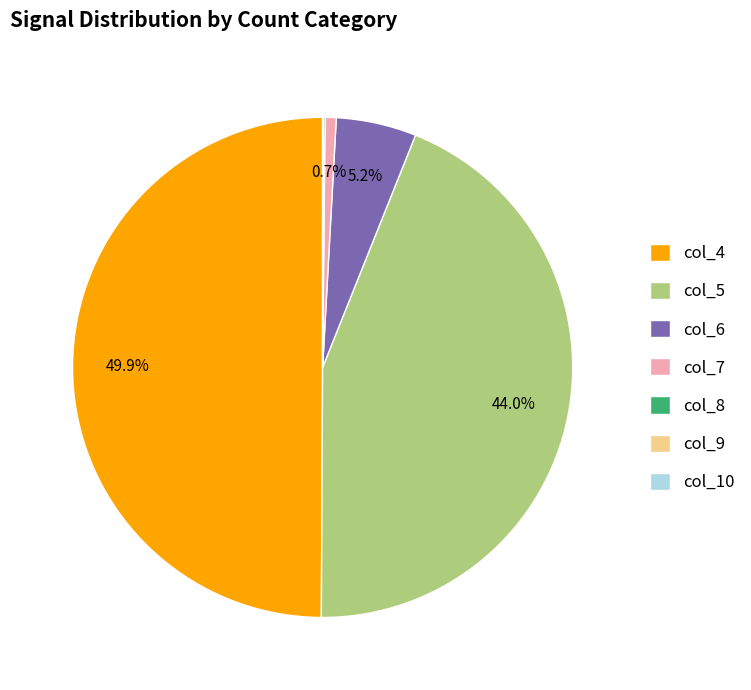

Which category has the biggest portion of the pie?

col_4